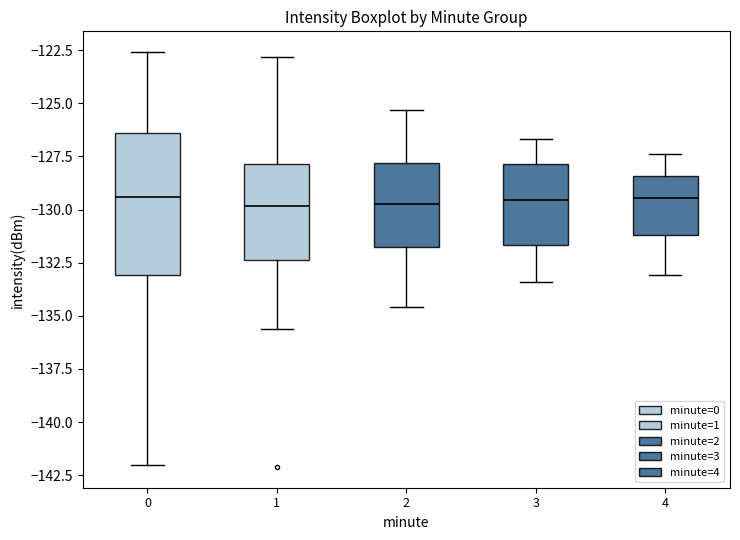

Which box is the tallest, from its lower edge to its upper edge?

0